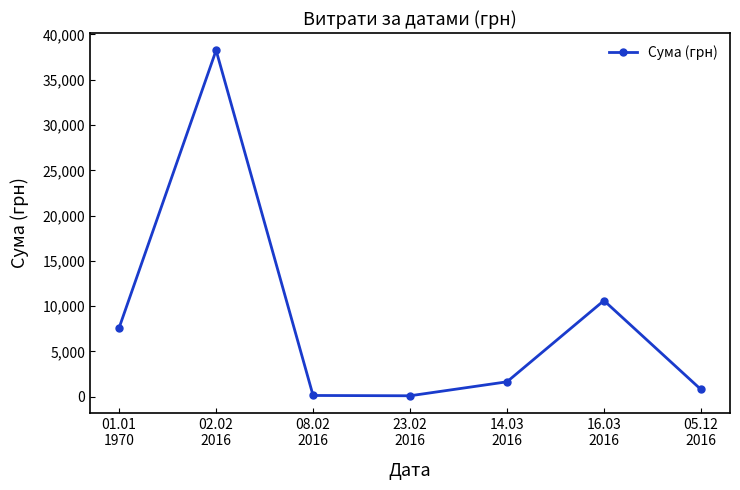

The value at 23.02
2016 is 102.0. True or false?

True